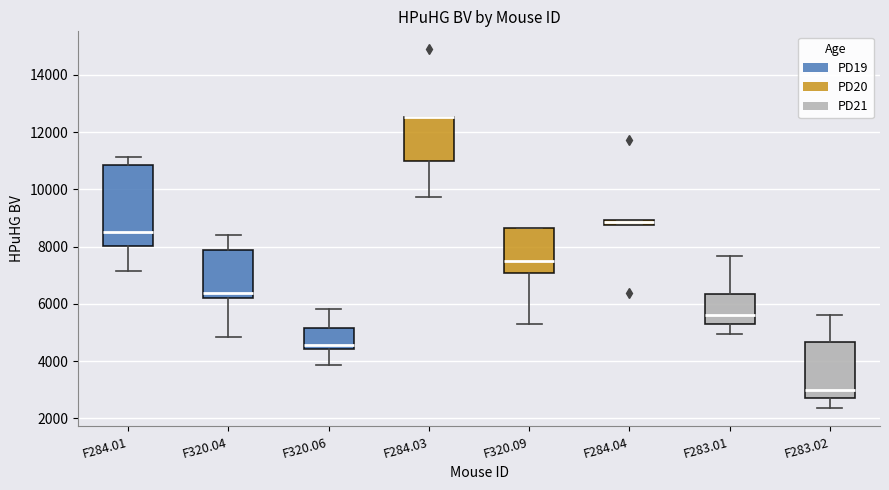

Comparing the boxes themselves (not the whiskers), which one is the tallest?

F284.01